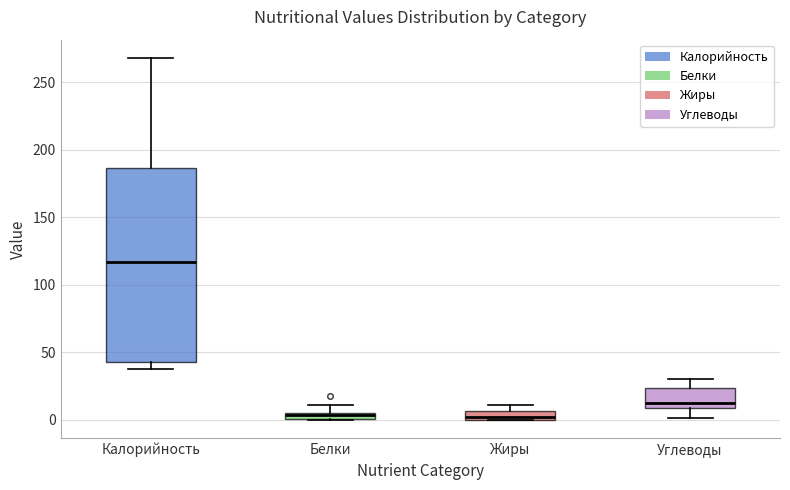

Comparing the boxes themselves (not the whiskers), which one is the tallest?

Калорийность